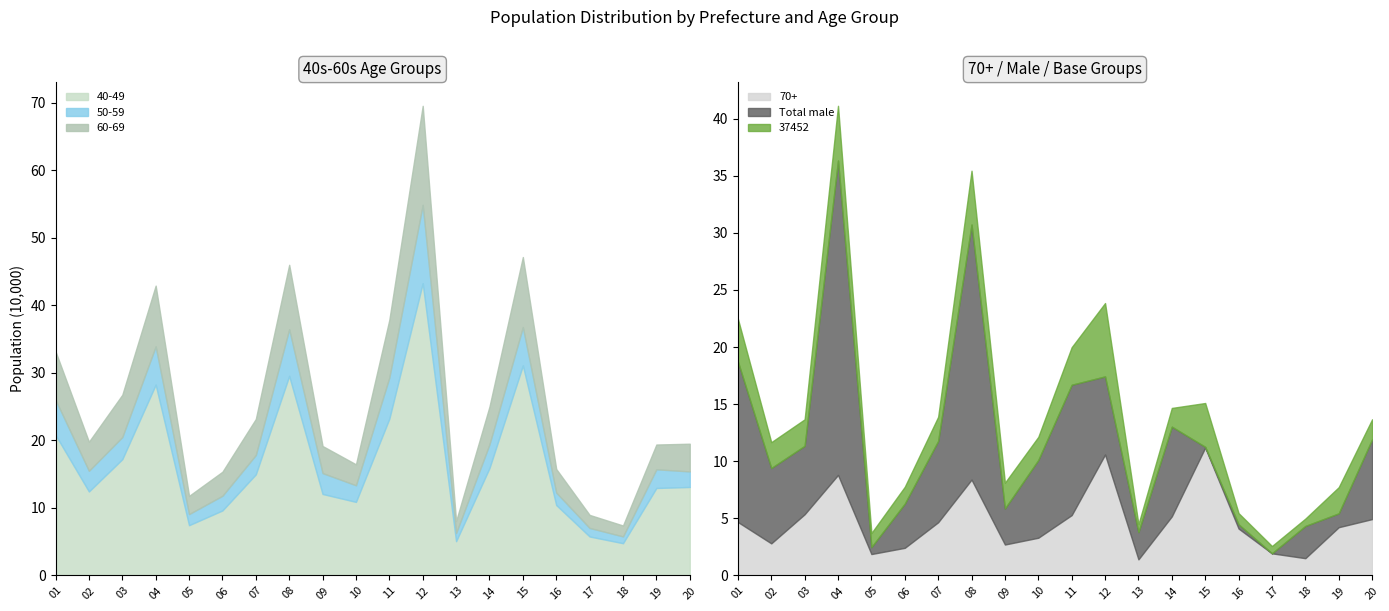

Where is 50-59 nearest to the value 63025?

11